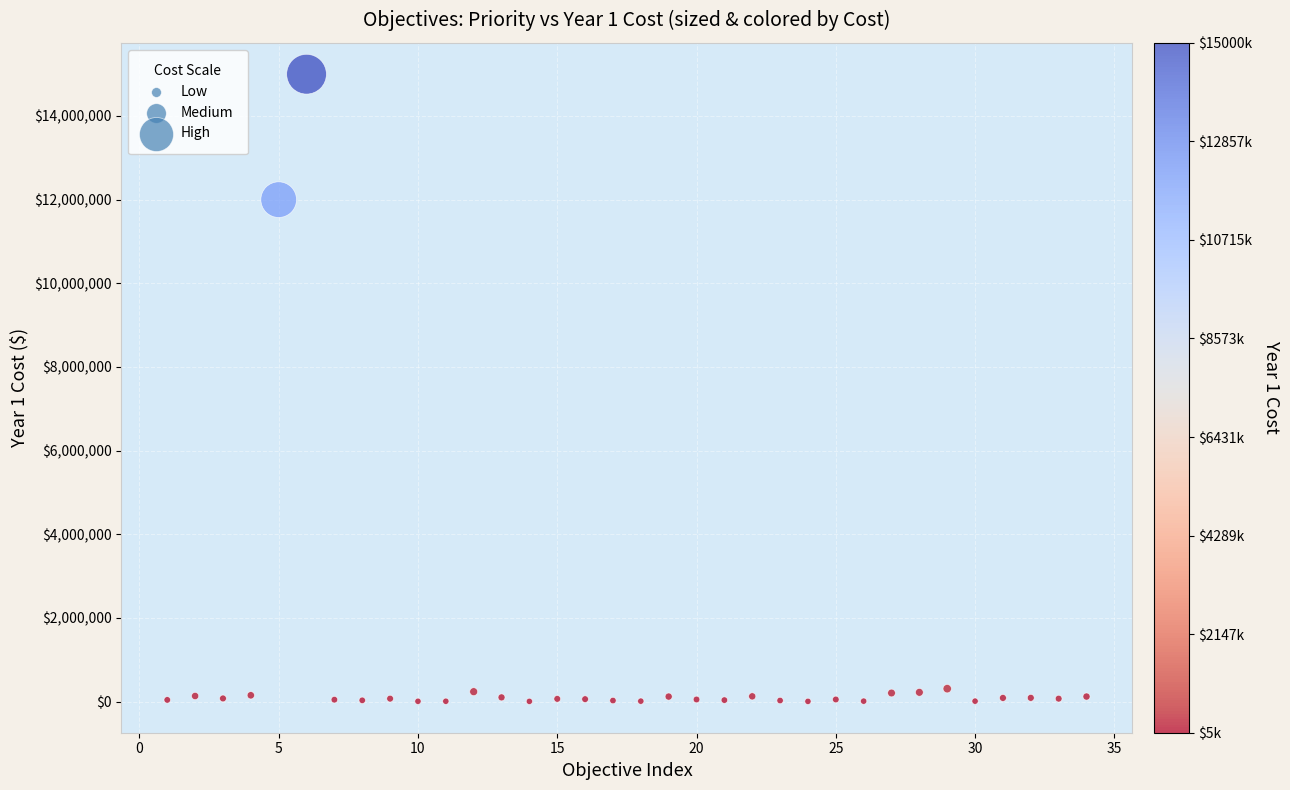

What is the range of Y values (max minus min)?

14995000.0